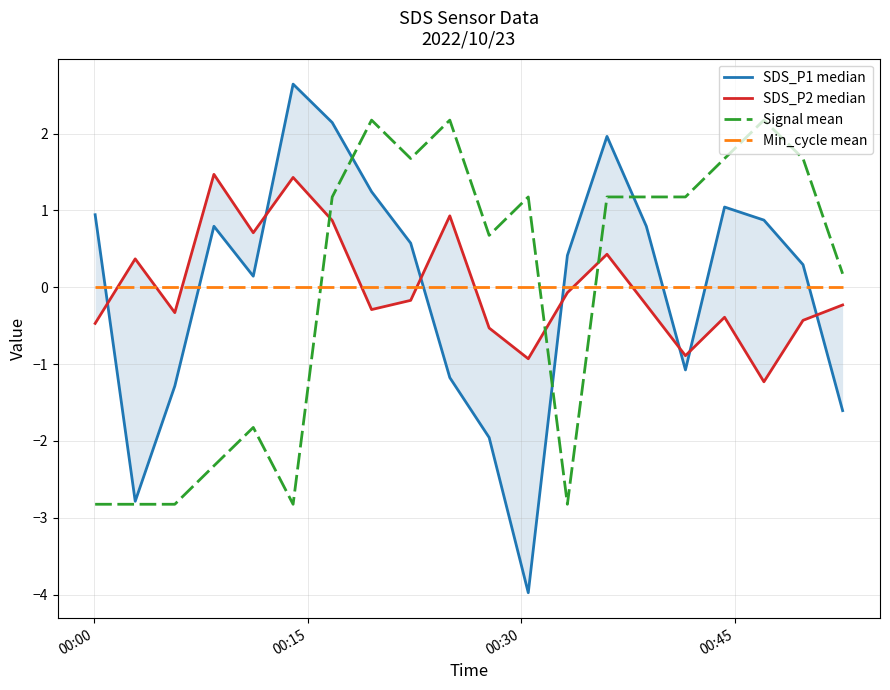

Which series ends up on top after the final intersection of Min_cycle mean and Signal mean?

Signal mean